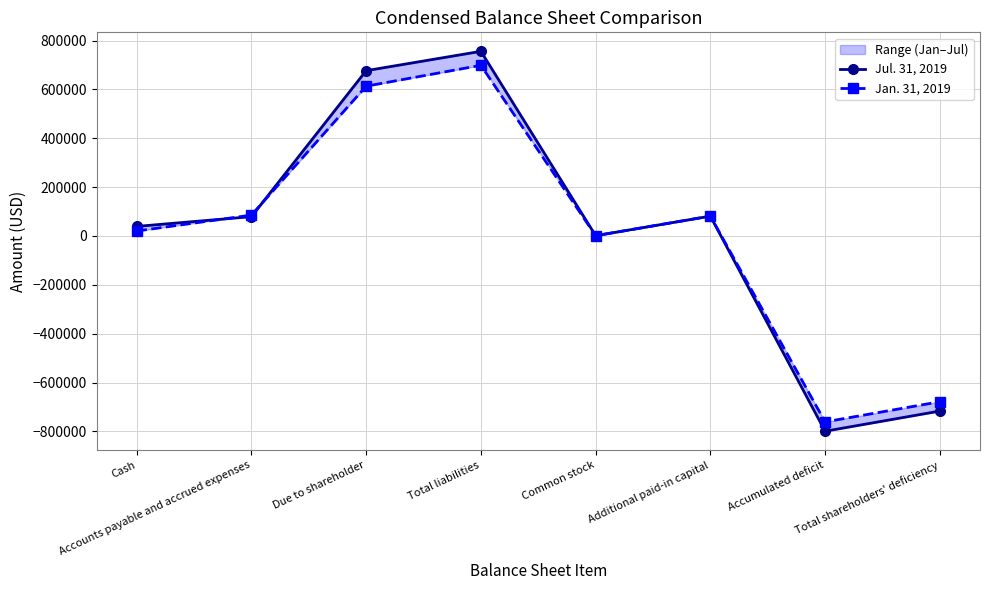

Is the value of Jul. 31, 2019 at Due to shareholder greater than the value of Jan. 31, 2019 at Accounts payable and accrued expenses?

Yes